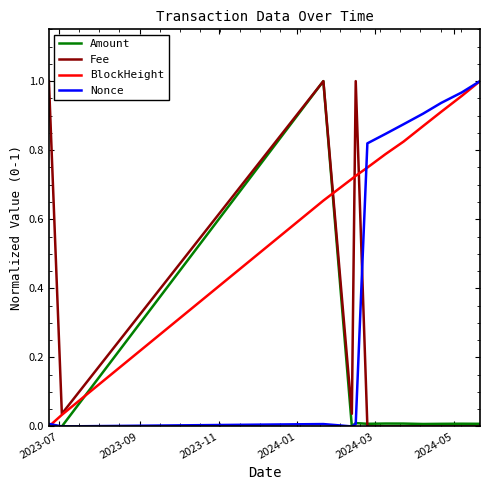

Which series has the largest total across all categories?

BlockHeight